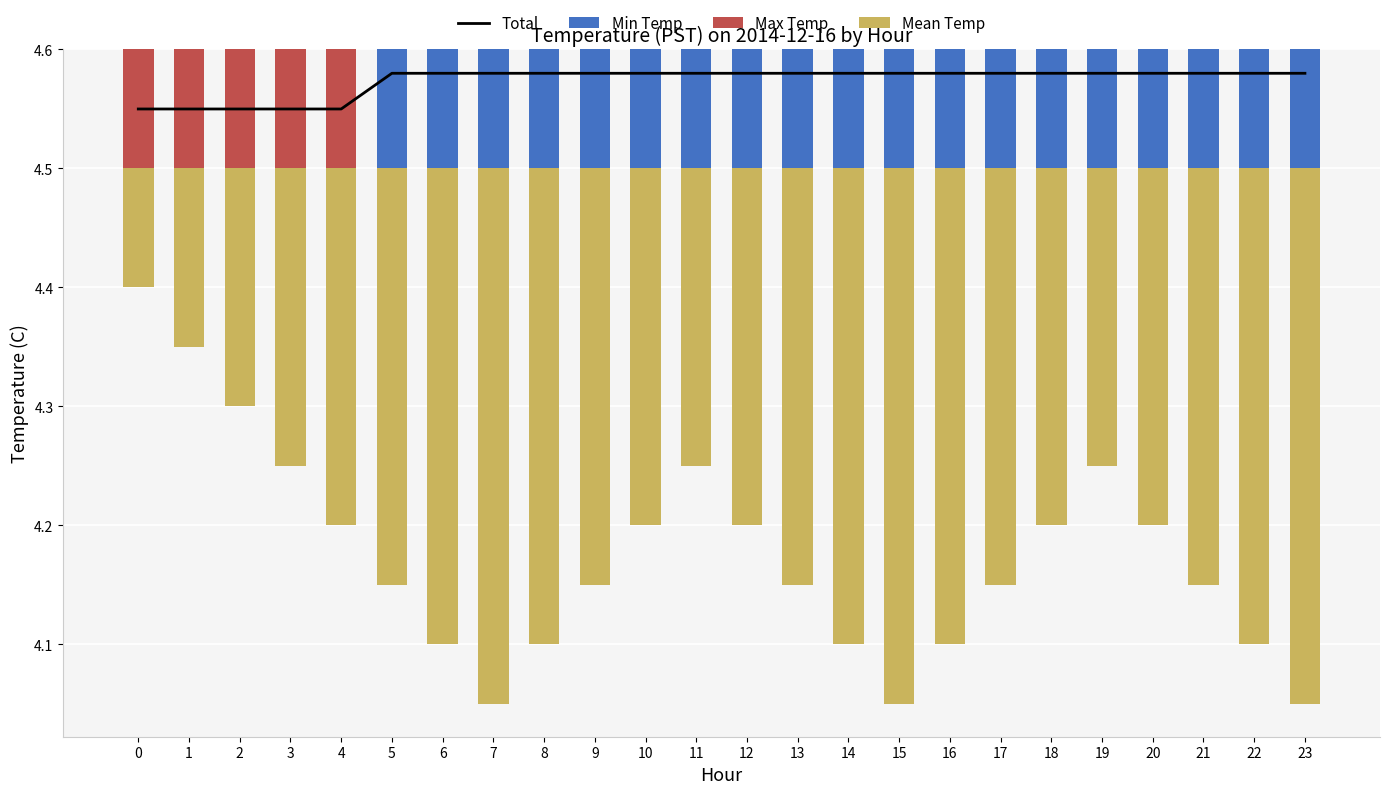

Reading left to right, list all the values displayed in this chart.

Total: 0=4.5	1=4.5	2=4.5	3=4.5	4=4.5	5=4.6	6=4.6	7=4.6	8=4.6	9=4.6	10=4.6	11=4.6	12=4.6	13=4.6	14=4.6	15=4.6	16=4.6	17=4.6	18=4.6	19=4.6	20=4.6	21=4.6	22=4.6	23=4.6
Min Temp: 0=0.0	1=0.0	2=0.0	3=0.0	4=0.0	5=0.1	6=0.1	7=0.1	8=0.1	9=0.1	10=0.1	11=0.1	12=0.1	13=0.1	14=0.1	15=0.1	16=0.1	17=0.1	18=0.1	19=0.1	20=0.1	21=0.1	22=0.1	23=0.1
Max Temp: 0=0.1	1=0.1	2=0.1	3=0.1	4=0.1	5=0.0	6=0.0	7=0.0	8=0.0	9=0.0	10=0.0	11=0.0	12=0.0	13=0.0	14=0.0	15=0.0	16=0.0	17=0.0	18=0.0	19=0.0	20=0.0	21=0.0	22=0.0	23=0.0
Mean Temp: 0=-0.1	1=-0.2	2=-0.2	3=-0.2	4=-0.3	5=-0.4	6=-0.4	7=-0.4	8=-0.4	9=-0.4	10=-0.3	11=-0.2	12=-0.3	13=-0.4	14=-0.4	15=-0.4	16=-0.4	17=-0.4	18=-0.3	19=-0.2	20=-0.3	21=-0.4	22=-0.4	23=-0.4